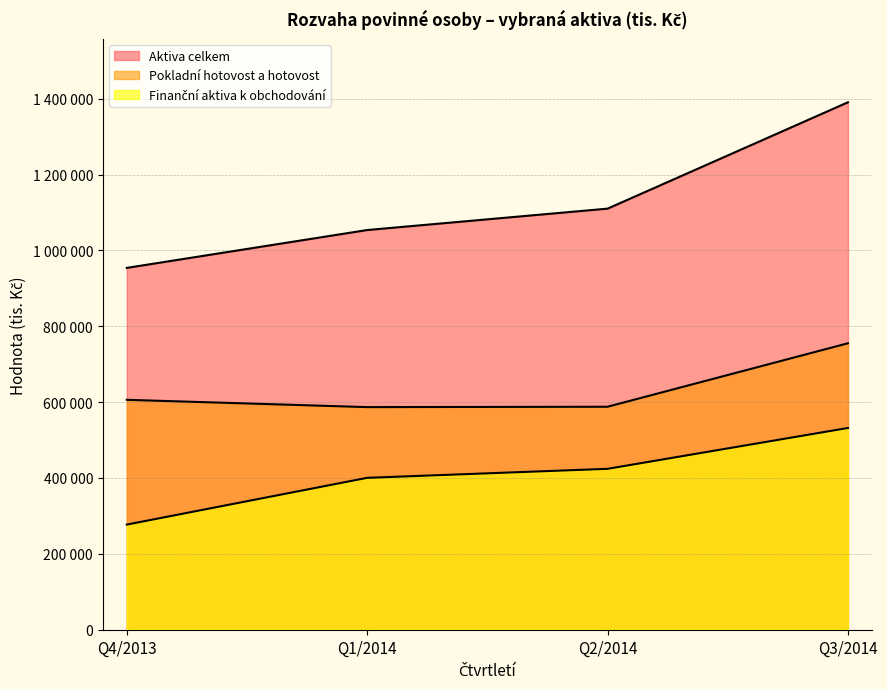

True or false: Pokladní hotovost a hotovost and Aktiva celkem cross at least once.

False